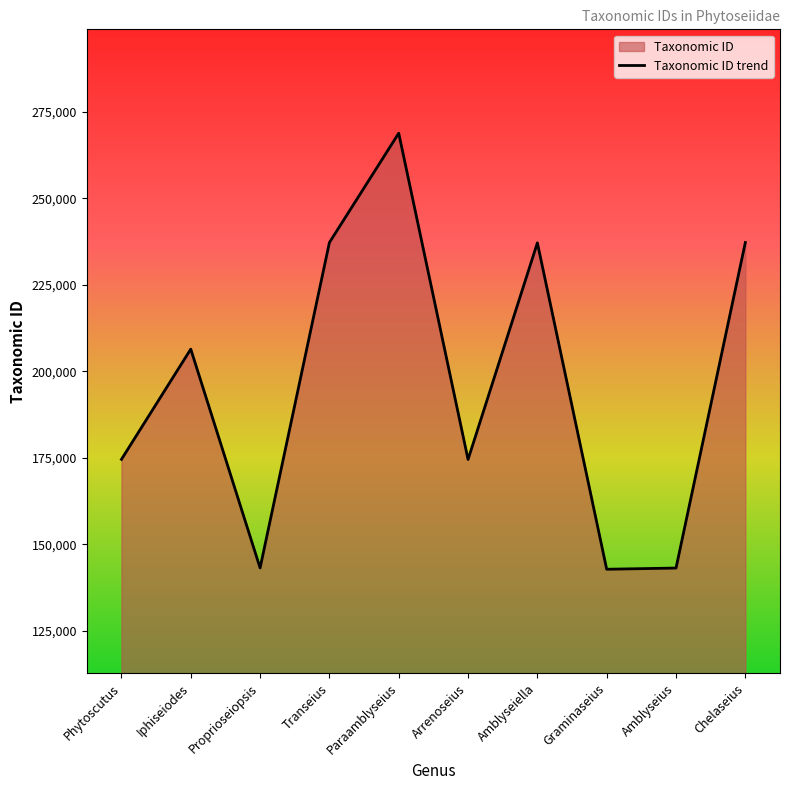

True or false: the data shows 206424 at Iphiseiodes.

True